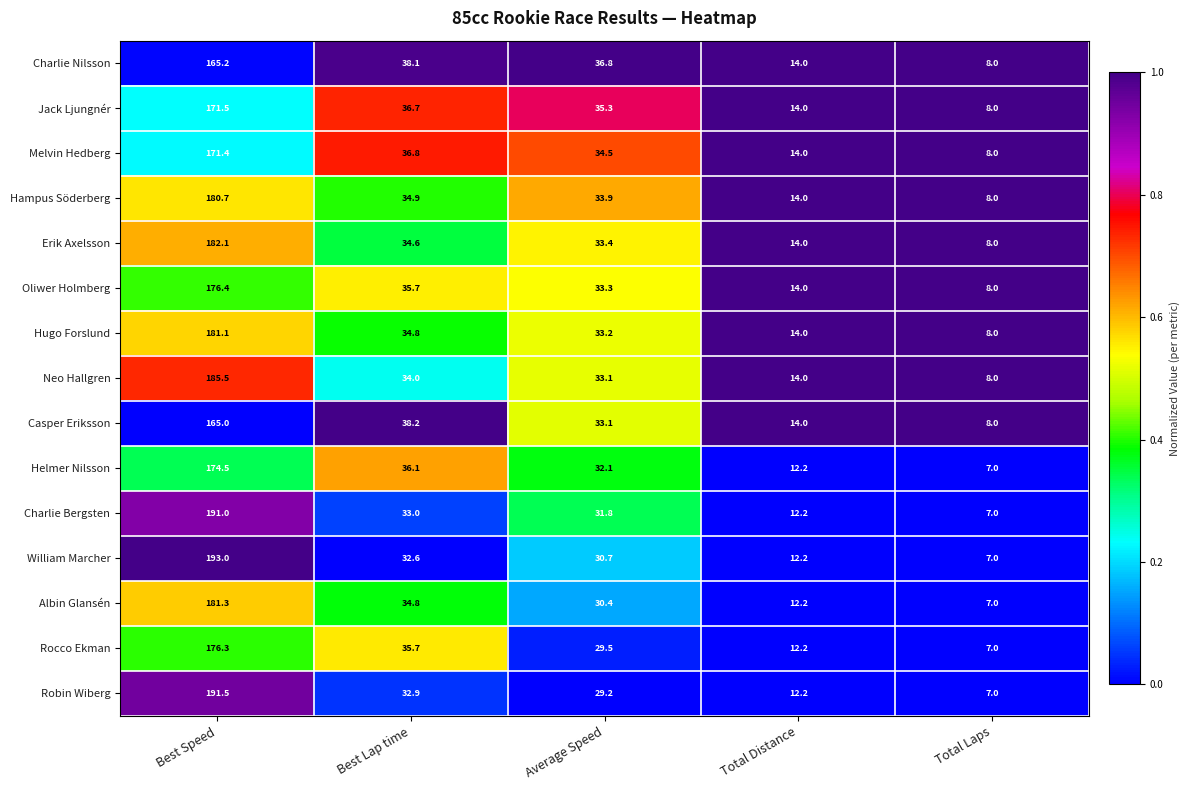

Where does the Casper Eriksson series first go above 33?

Best Speed